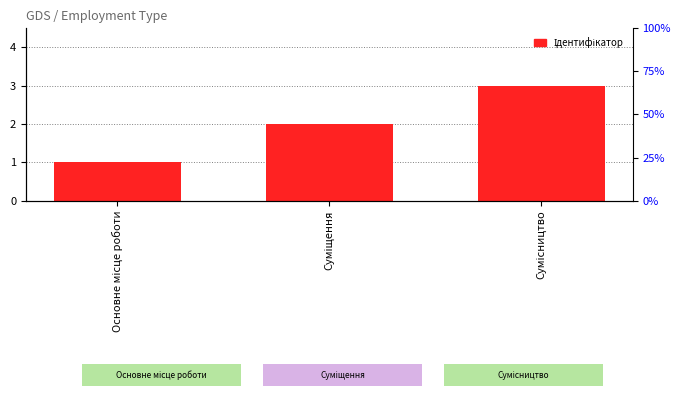

Count the values in the range 1 to 3.

3